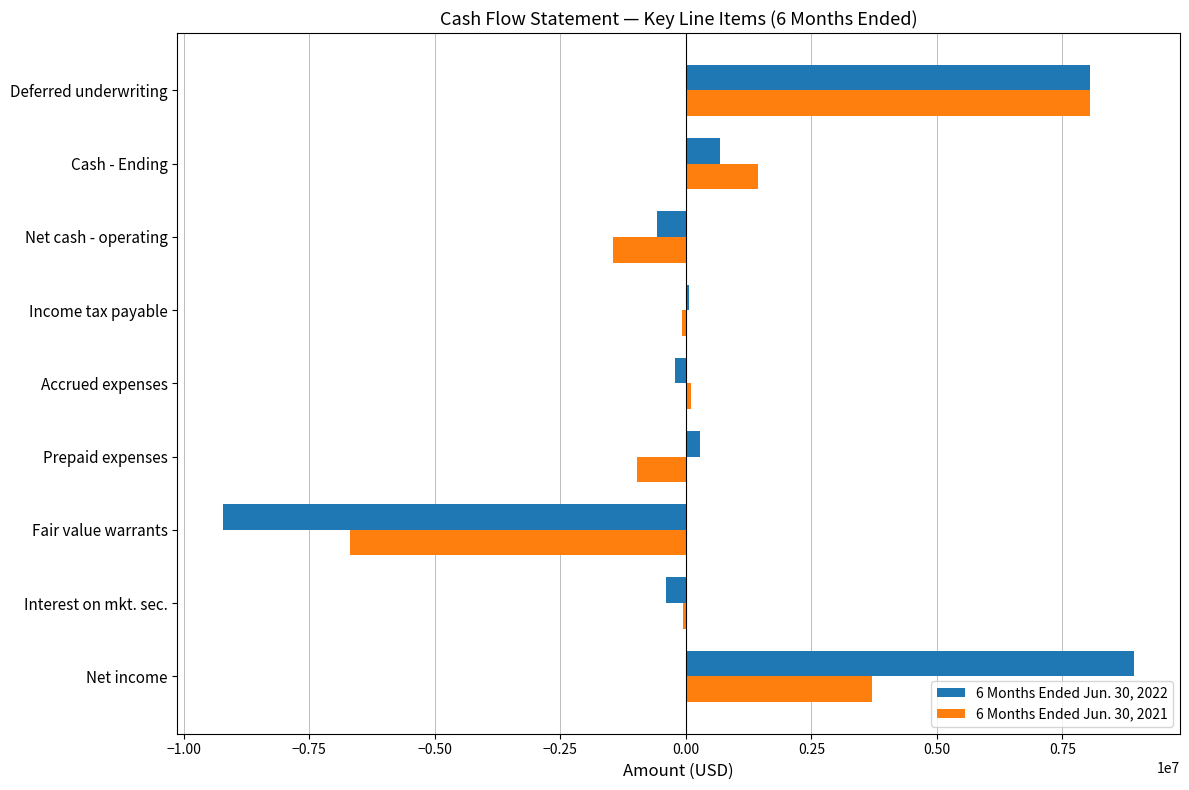

What is the total value across all series at Deferred underwriting?

16100000